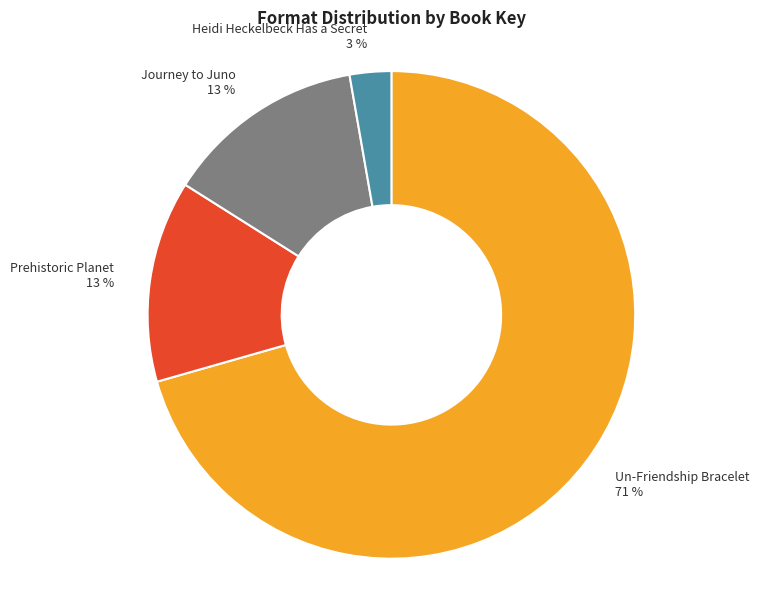

Is the sum of Journey to Juno and Heidi Heckelbeck Has a Secret greater than half?

No